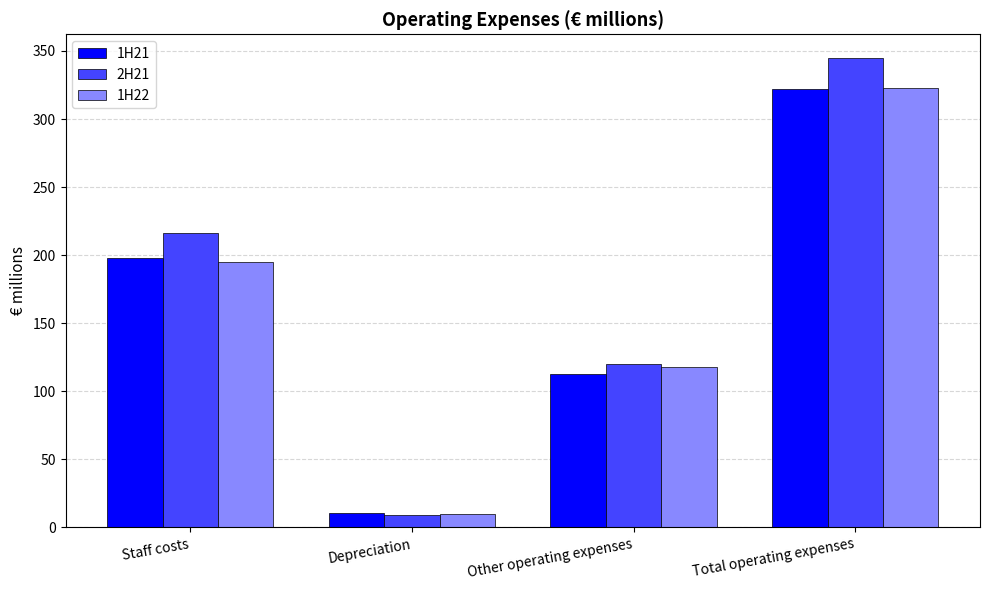

True or false: 2H21 has a value of 347 at Staff costs.

False